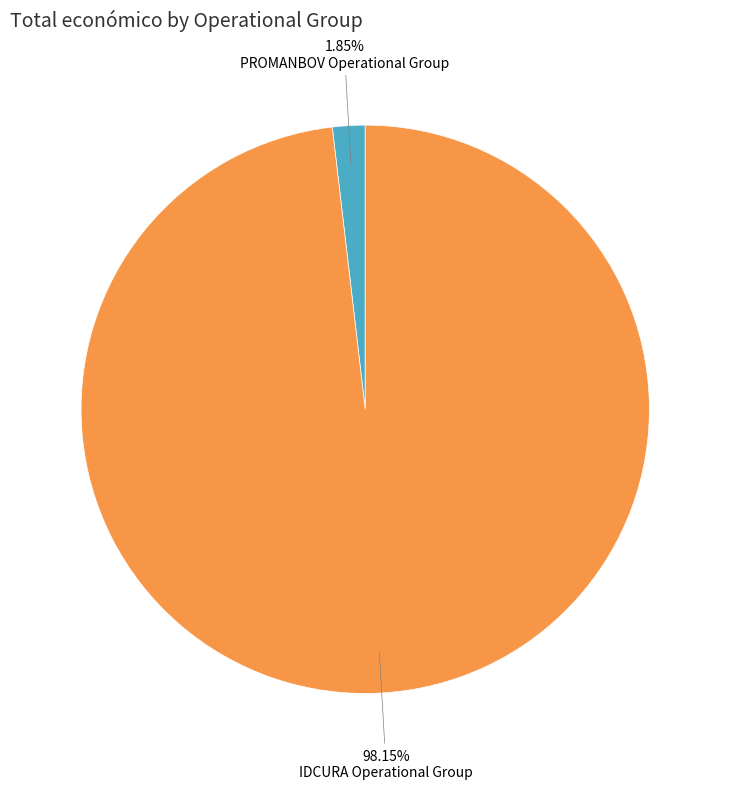

What is the smallest slice in the pie chart?

PROMANBOV Operational Group